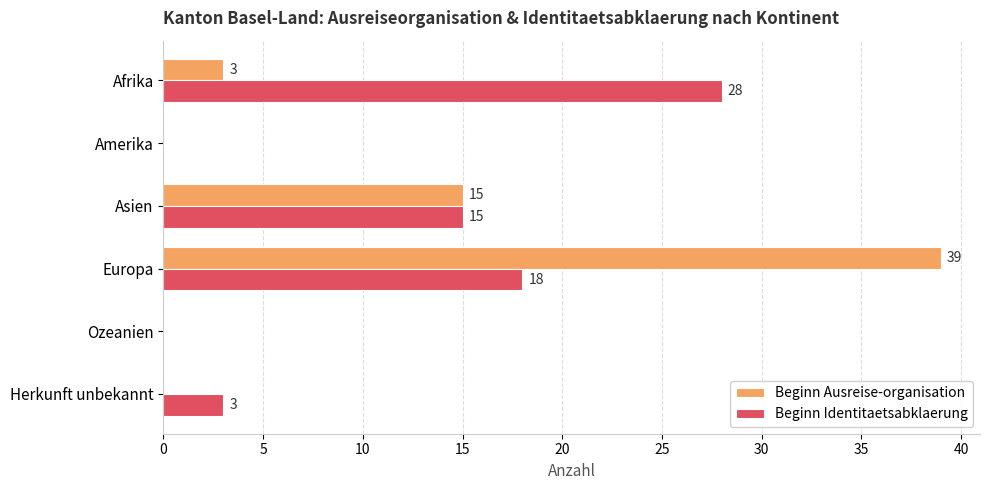

True or false: Beginn Ausreise-organisation has a value of 39 at Europa.

True